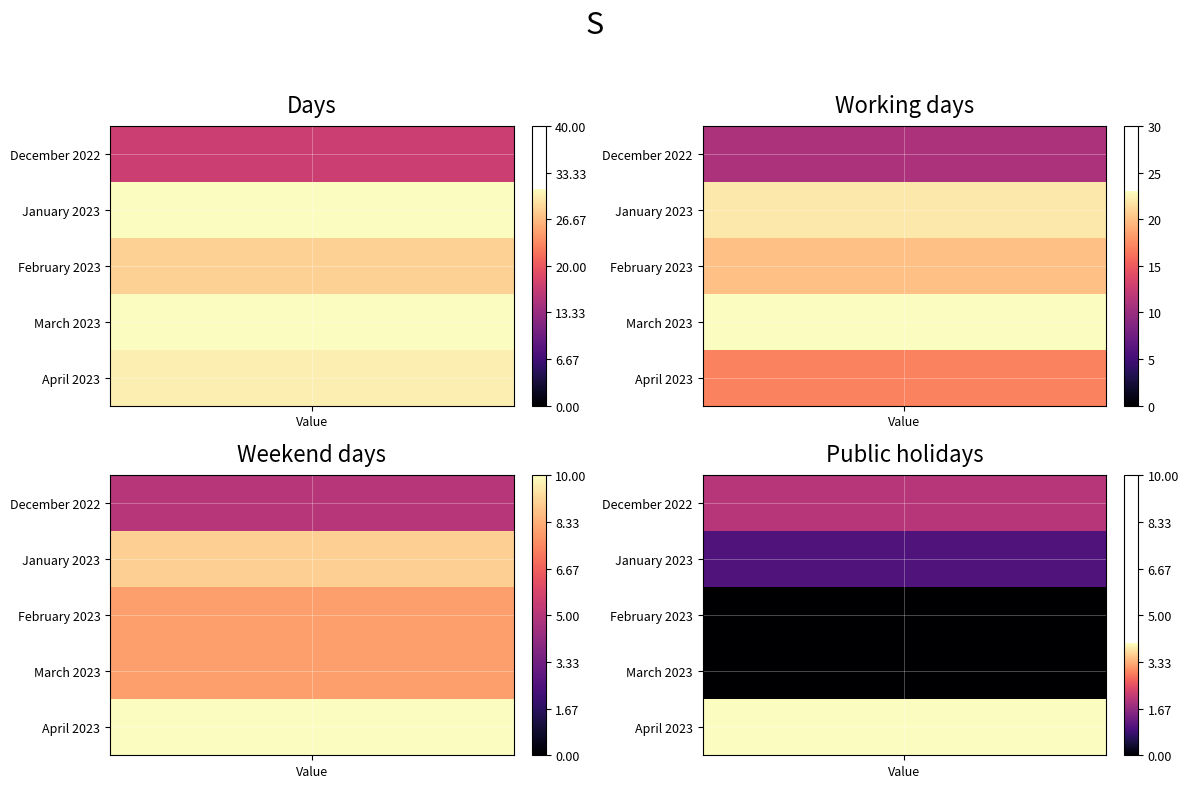

Which series has the widest spread of values?

January 2023